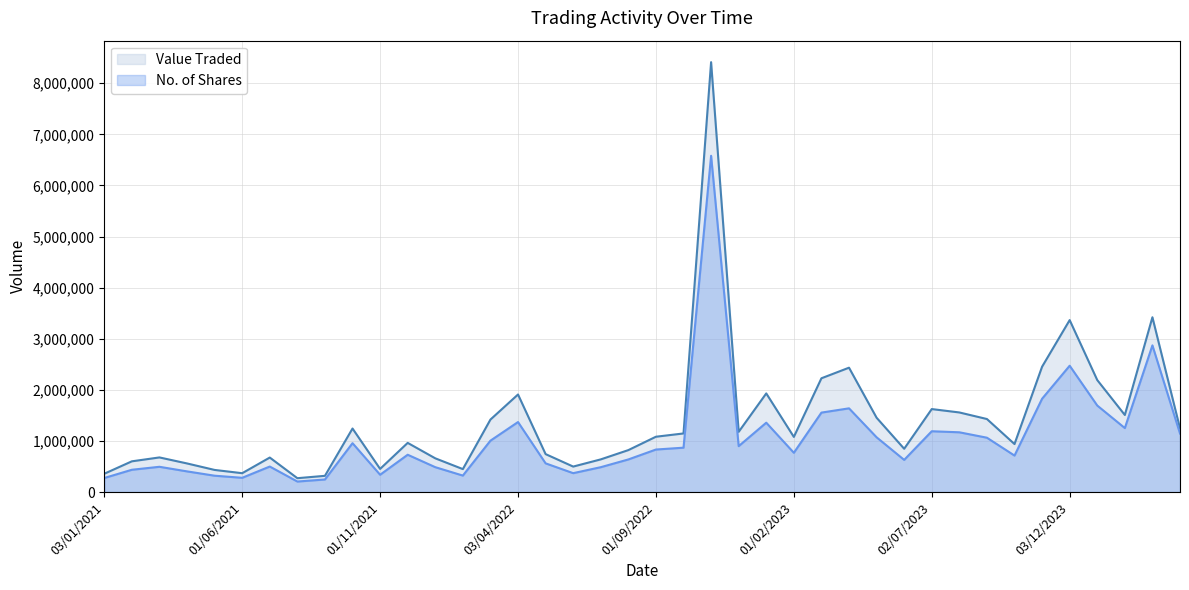

True or false: No. of Shares and Value Traded cross at least once.

False